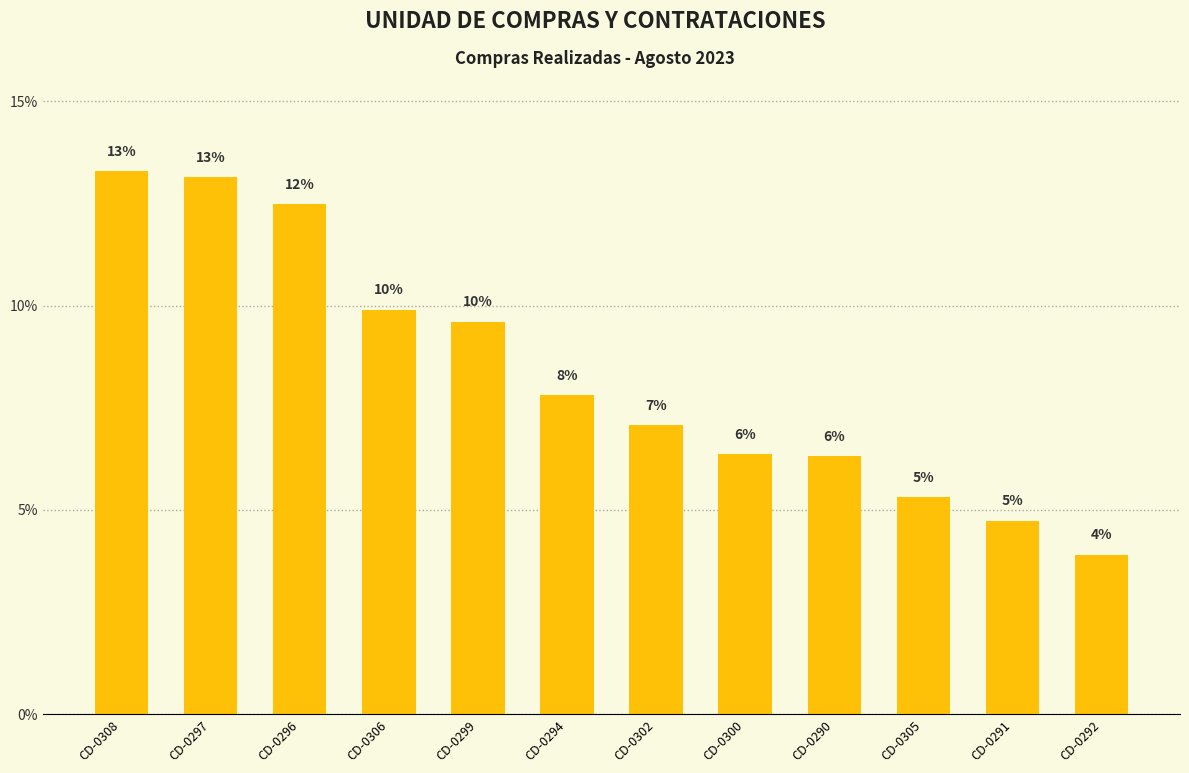

What is the greatest value displayed?

13.3